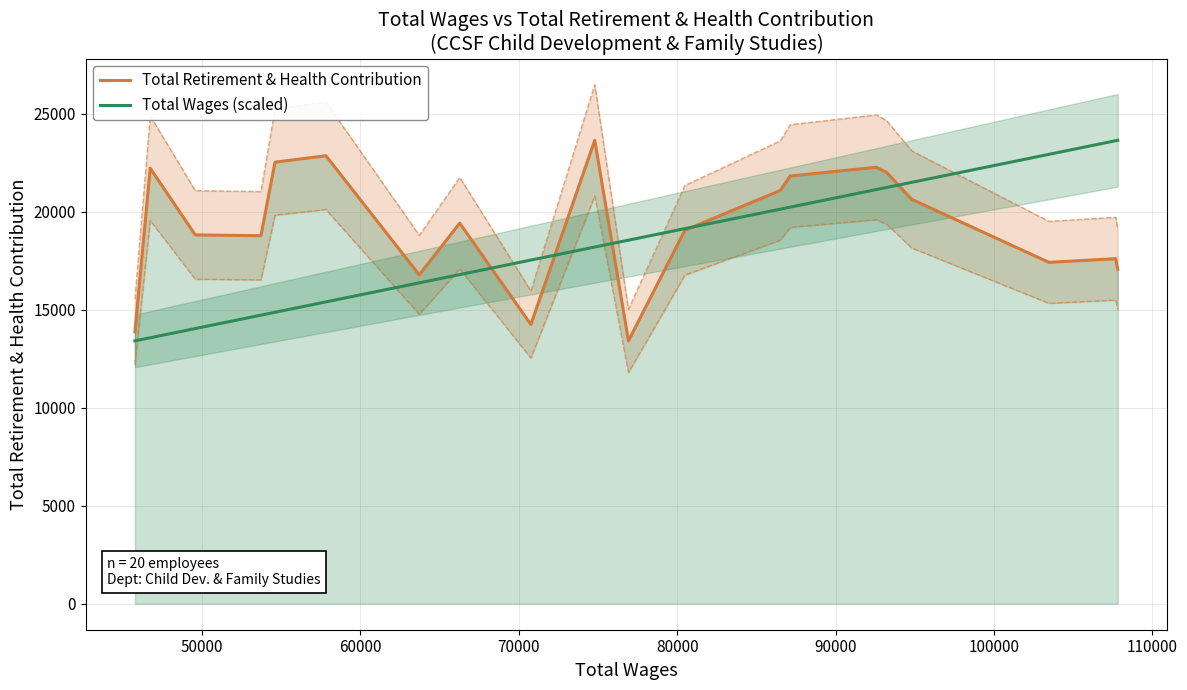

What is the lowest value of the Total Wages (scaled) series?

13416.0